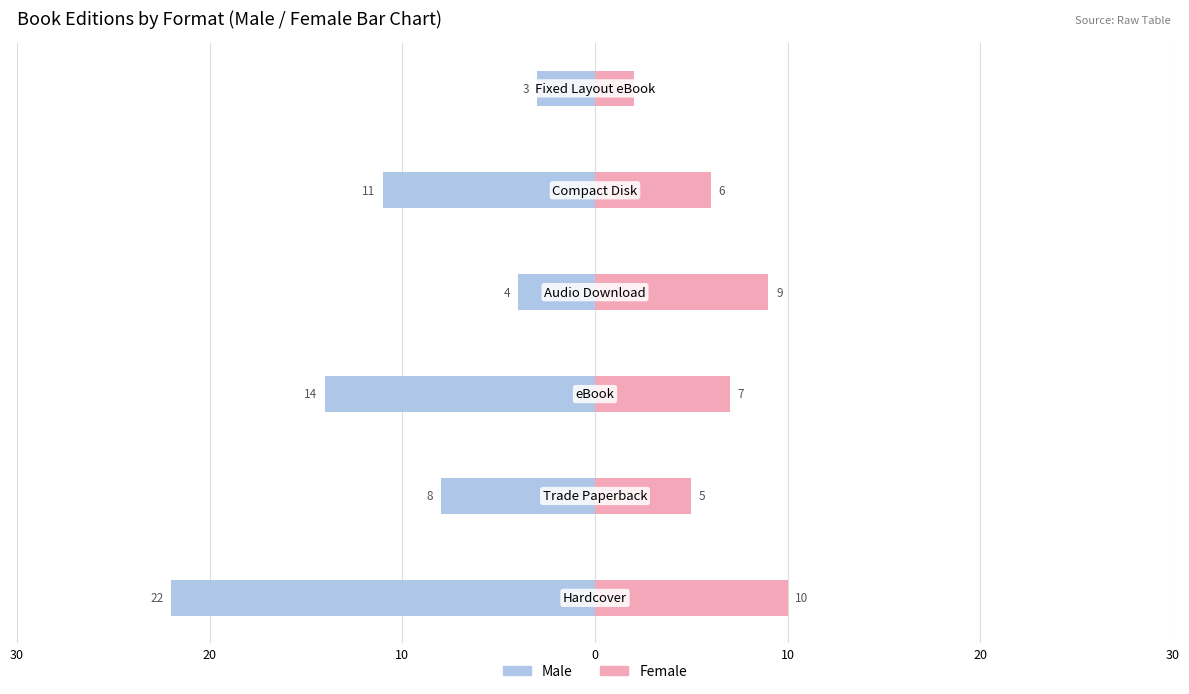

Reading left to right, transcribe all the data shown in this chart.

Male: 30=-22	20=-8	10=-14	0=-4	10=-11	20=-3
Female: 30=10	20=5	10=7	0=9	10=6	20=2